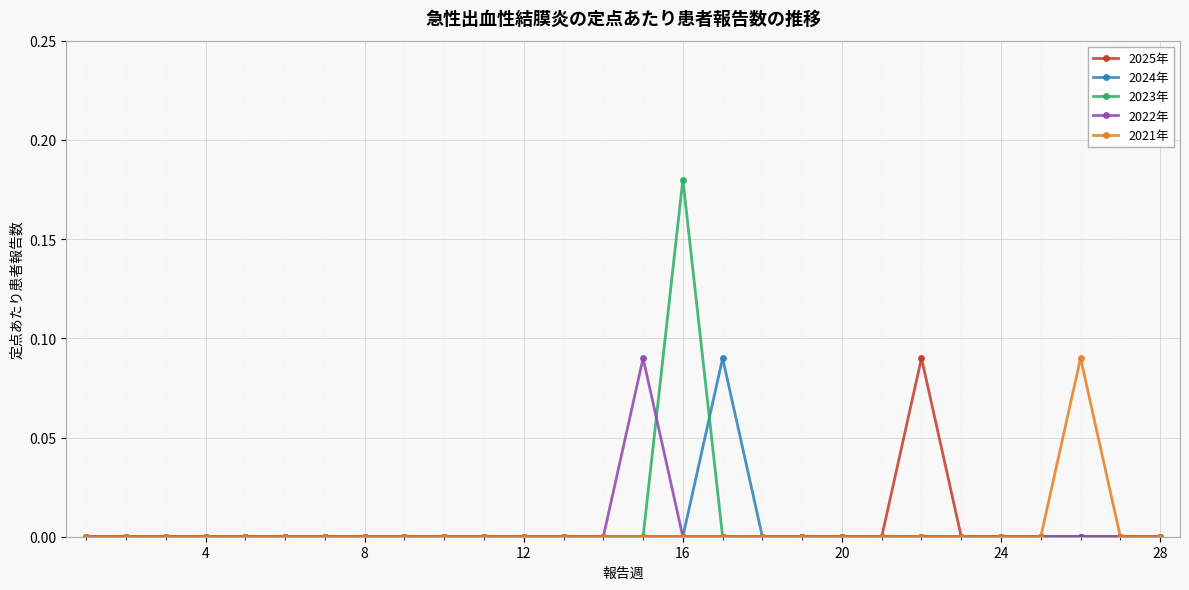

True or false: 2021年 has more than 0 interior local peaks.

True